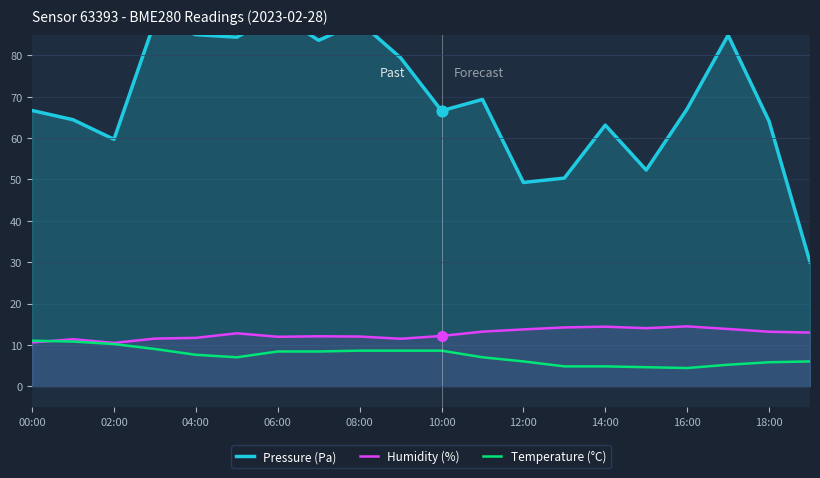

The value of Temperature (°C) at 08:00 is 12.2. True or false?

False